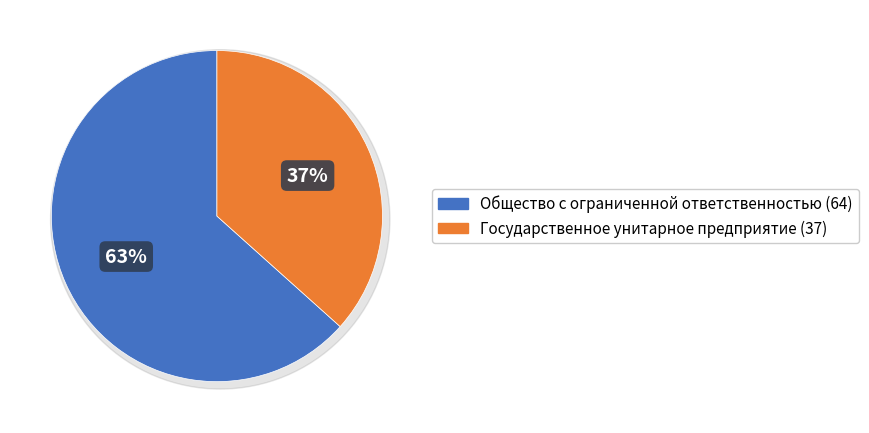

Which slice is the largest?

Общество с ограниченной ответственностью (64)